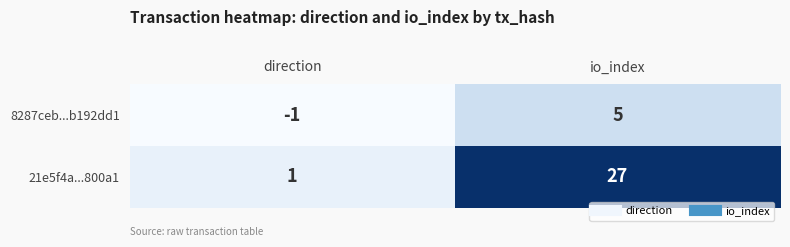

Is it true that 21e5f4a...800a1 equals 1 at direction?

True